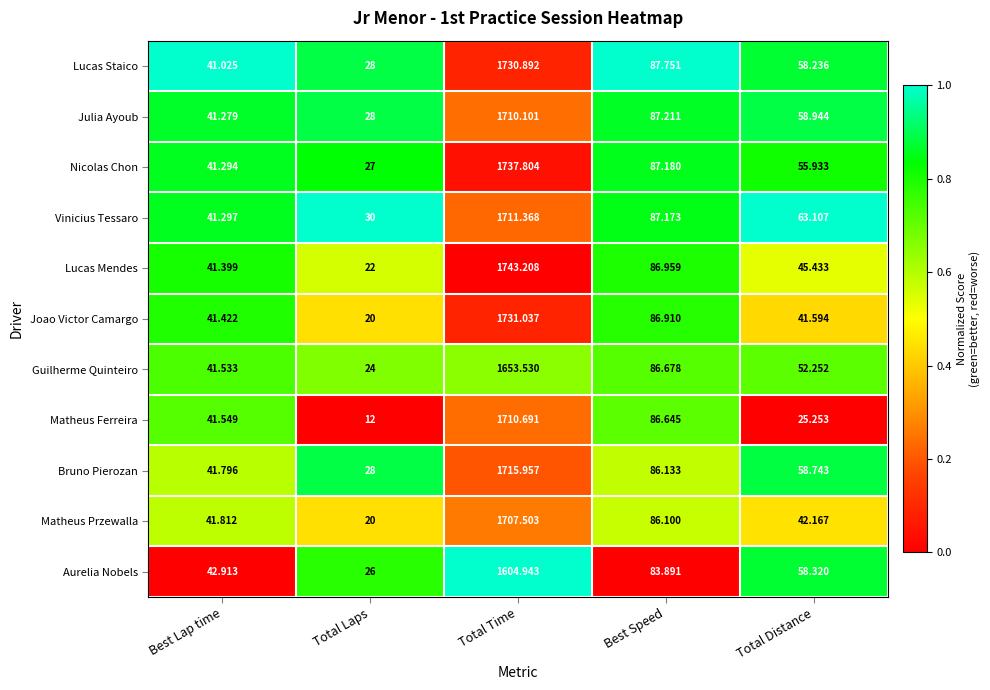

Which series has the widest spread of values?

Lucas Mendes